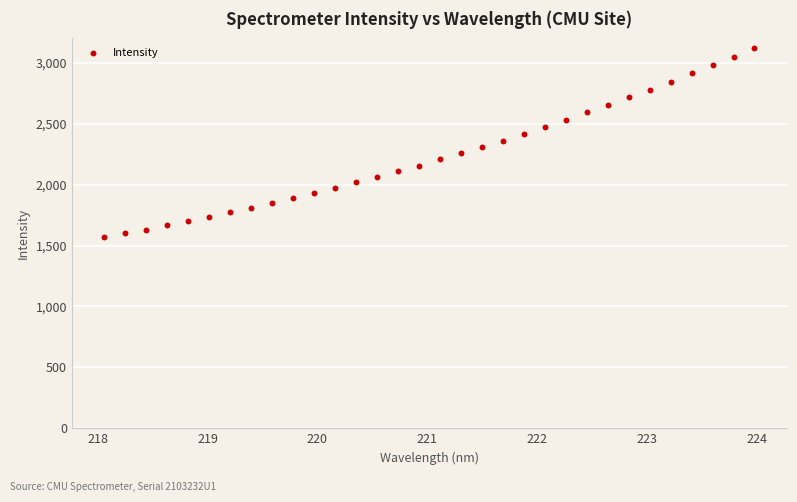

What is the range of Y values (max minus min)?

1553.5